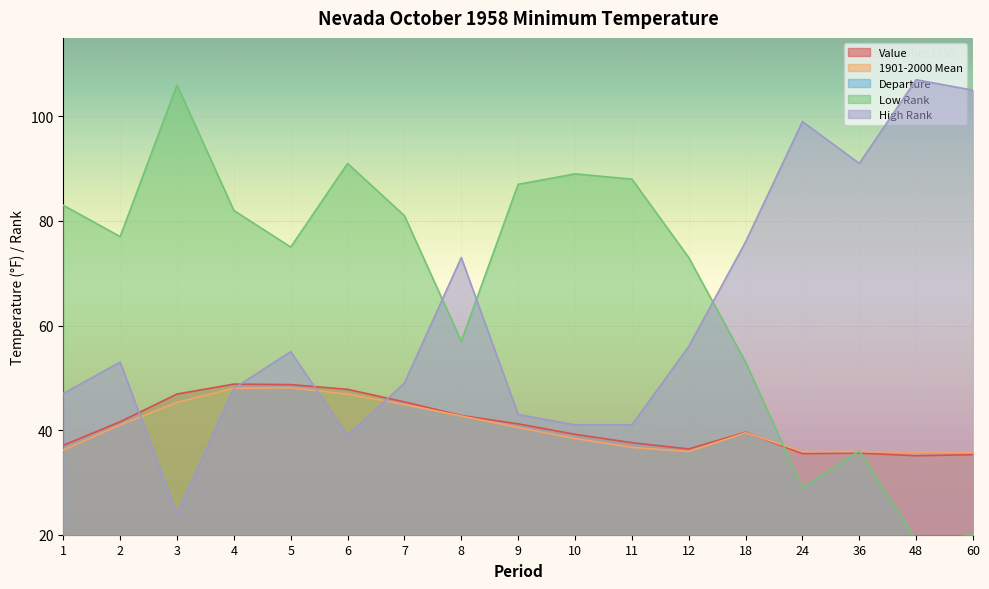

Reading left to right, what are all the values shown in this chart?

Value: 1=37.1	2=41.6	3=46.9	4=48.8	5=48.7	6=47.8	7=45.4	8=42.8	9=41.2	10=39.2	11=37.6	12=36.4	18=39.6	24=35.5	36=35.6	48=35.1	60=35.3
1901-2000 Mean: 1=36.2	2=41.0	3=45.3	4=48.0	5=48.1	6=46.9	7=44.9	8=42.7	9=40.5	10=38.4	11=36.7	12=35.9	18=39.5	24=35.9	36=35.9	48=35.8	60=35.8
Departure: 1=0.9	2=0.6	3=1.6	4=0.8	5=0.6	6=0.9	7=0.5	8=0.1	9=0.7	10=0.8	11=0.9	12=0.5	18=0.1	24=-0.4	36=-0.3	48=-0.7	60=-0.5
Low Rank: 1=83.0	2=77.0	3=106.0	4=82.0	5=75.0	6=91.0	7=81.0	8=57.0	9=87.0	10=89.0	11=88.0	12=73.0	18=53.0	24=29.0	36=36.0	48=19.0	60=20.0
High Rank: 1=47.0	2=53.0	3=24.0	4=48.0	5=55.0	6=39.0	7=49.0	8=73.0	9=43.0	10=41.0	11=41.0	12=56.0	18=76.0	24=99.0	36=91.0	48=107.0	60=105.0